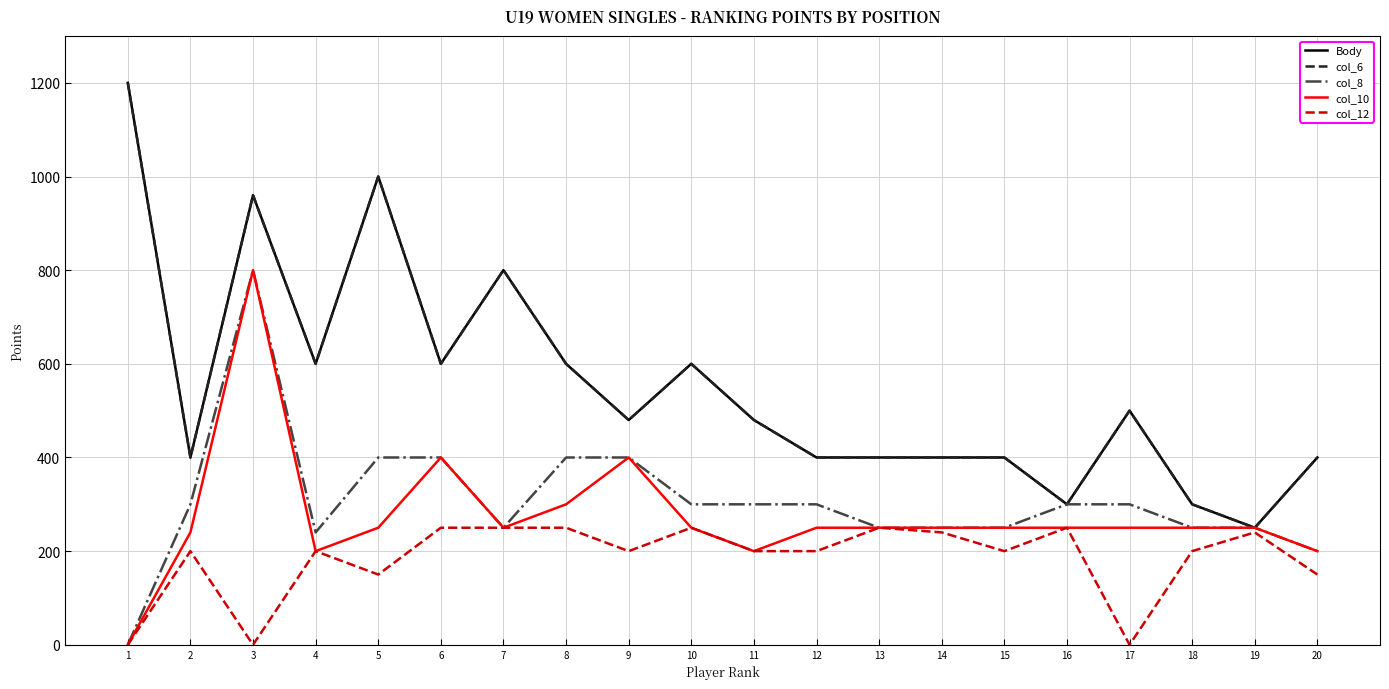

True or false: col_6 has more than 2 interior local peaks.

True